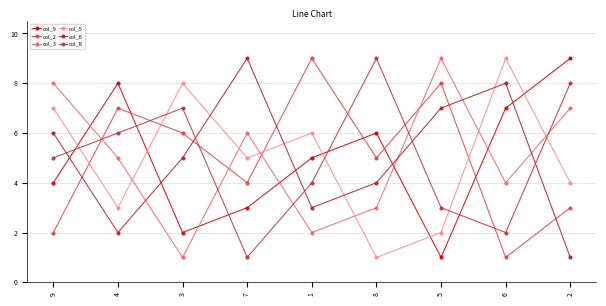

How many lines are shown in the chart?

6